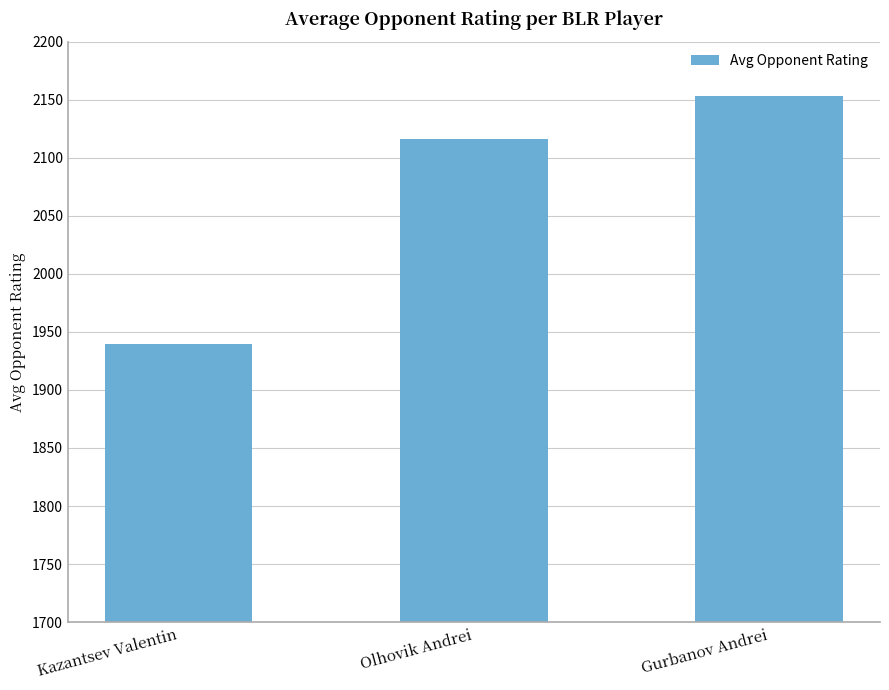

What is the value of the 1st bar from the left?

1939.3